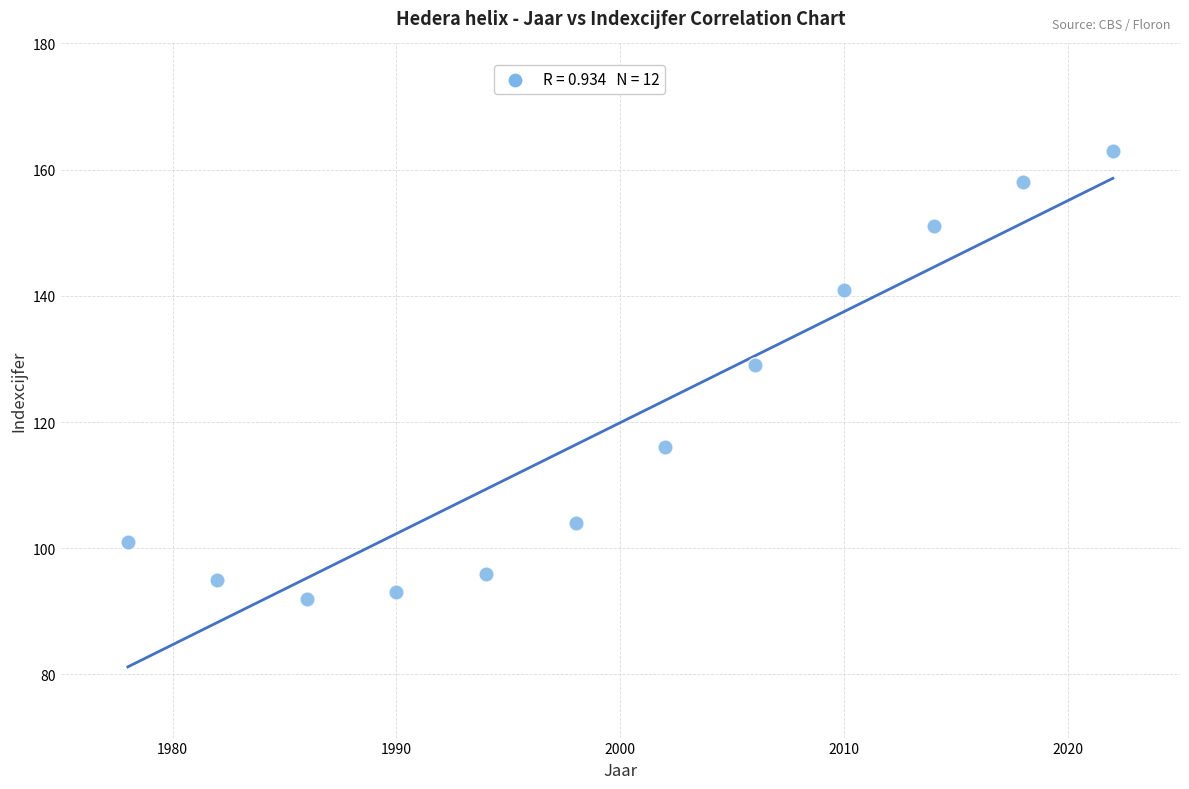

What is the range of X values (max minus min)?

44